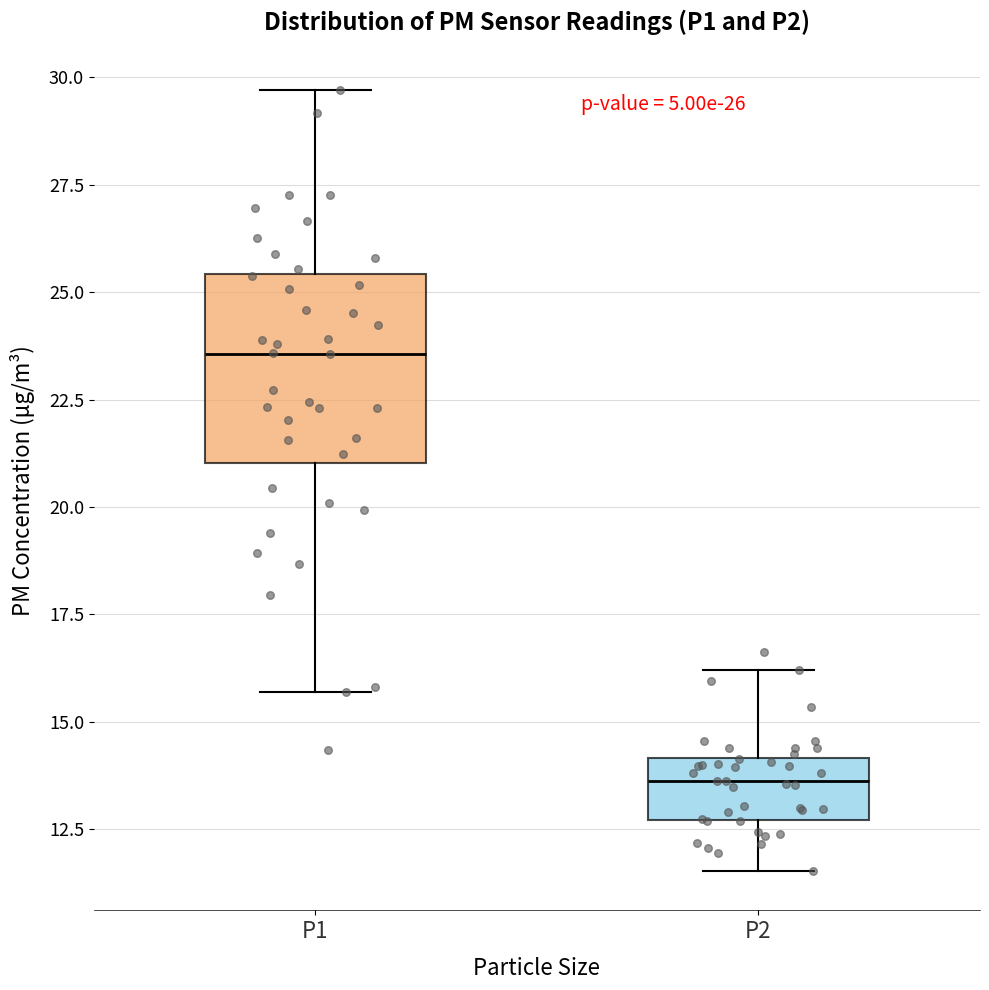

Comparing the boxes themselves (not the whiskers), which one is the tallest?

P1